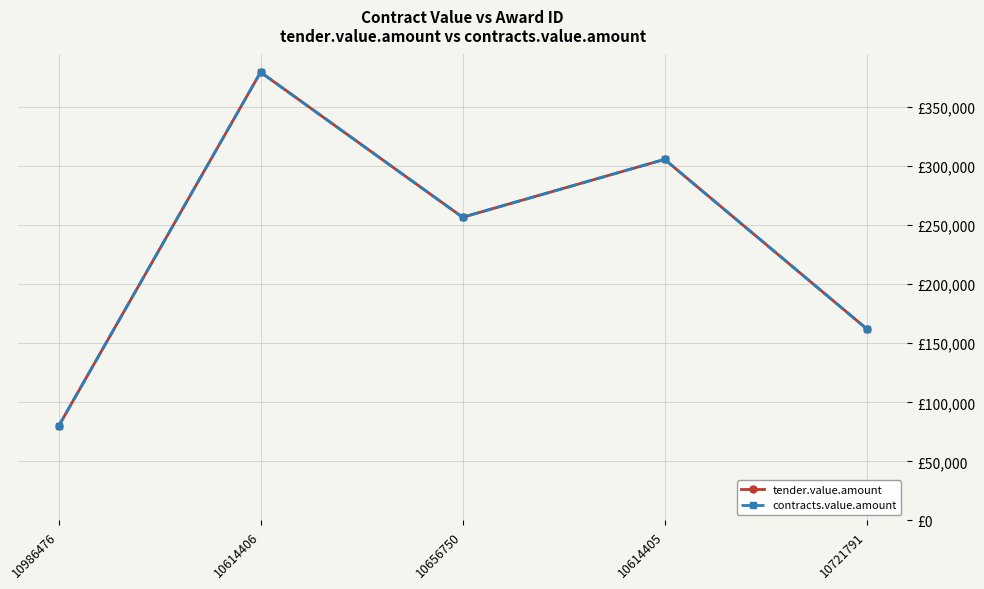

Does the chart have visible grid lines?

Yes